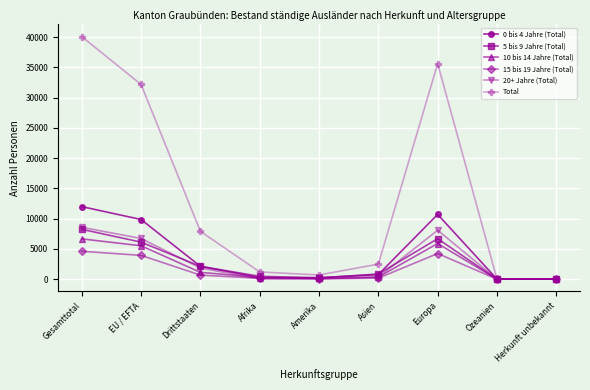

What are all the series names shown in the legend?

0 bis 4 Jahre (Total), 5 bis 9 Jahre (Total), 10 bis 14 Jahre (Total), 15 bis 19 Jahre (Total), 20+ Jahre (Total), Total